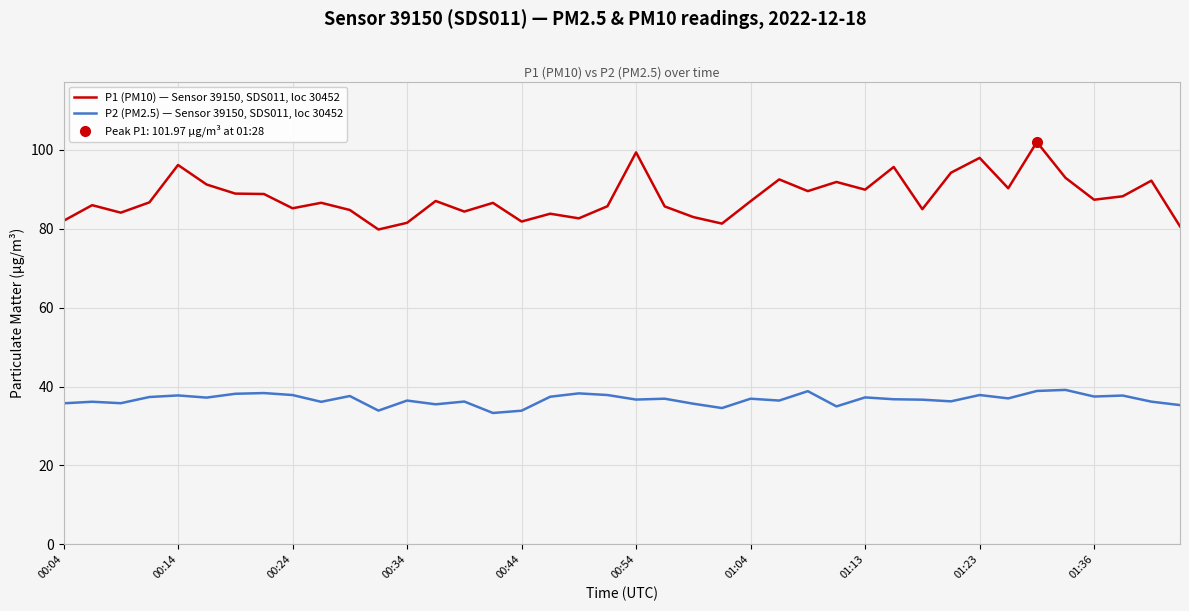

What are all the series names shown in the legend?

P1 (PM10) — Sensor 39150, SDS011, loc 30452, P2 (PM2.5) — Sensor 39150, SDS011, loc 30452